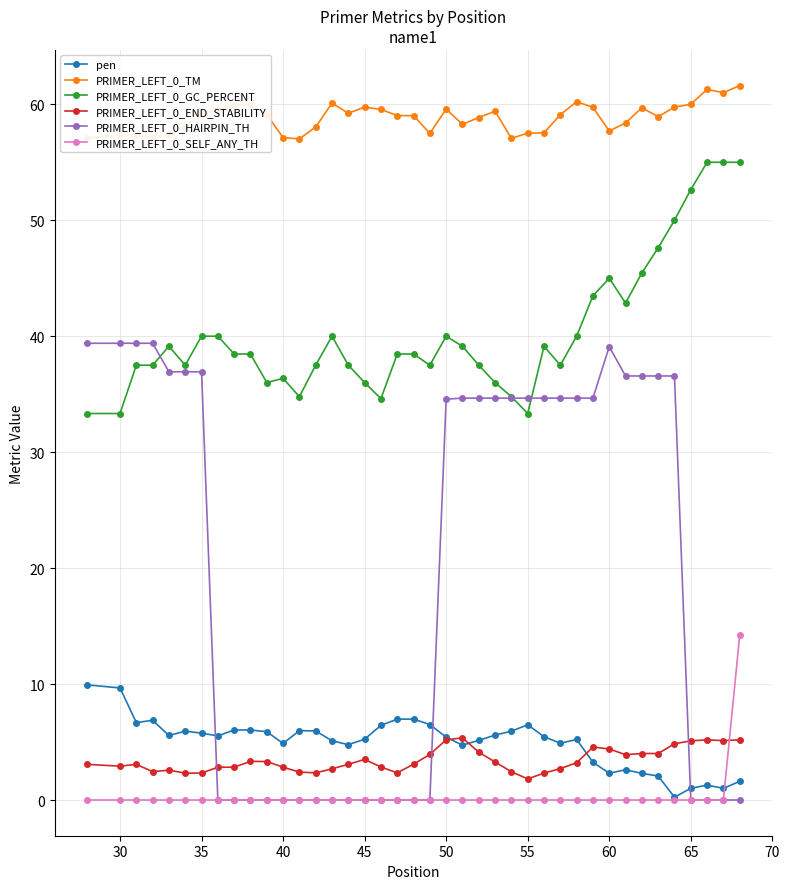

Which series has the largest range (max minus min)?

PRIMER_LEFT_0_HAIRPIN_TH